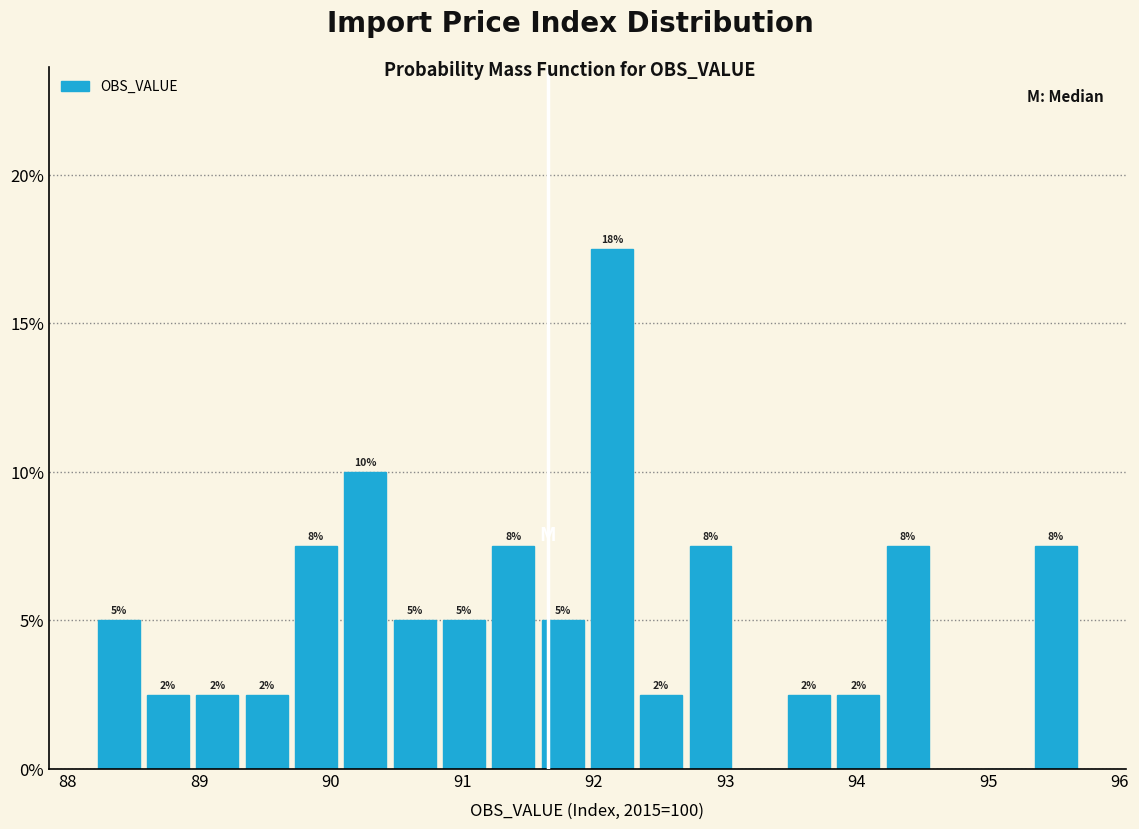

Read against the x-axis, roughly where is the centre of the tallest bar?

92.1